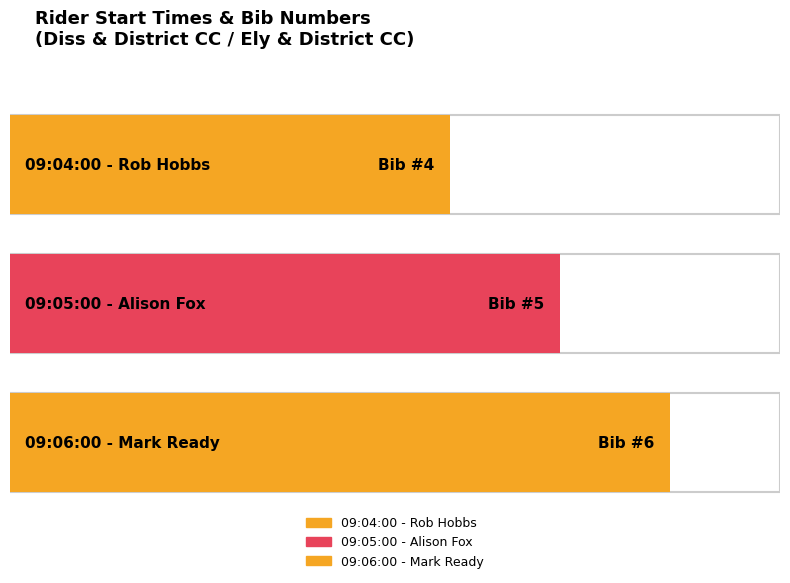

Reading left to right, what are all the values shown in this chart?

09:04:00=4	09:05:00=5	09:06:00=6